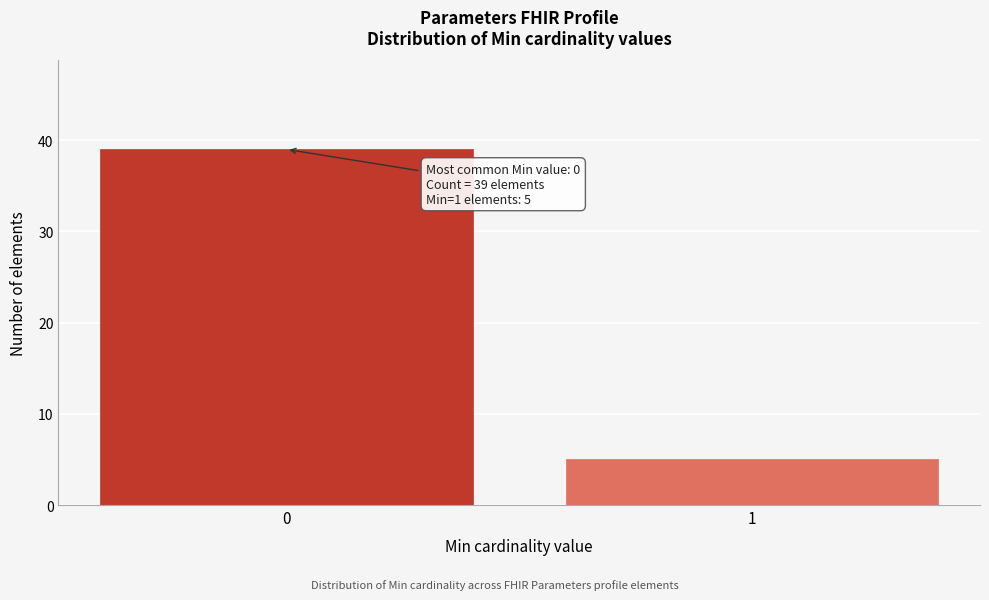

Reading left to right, list all the values displayed in this chart.

0=39	1=5